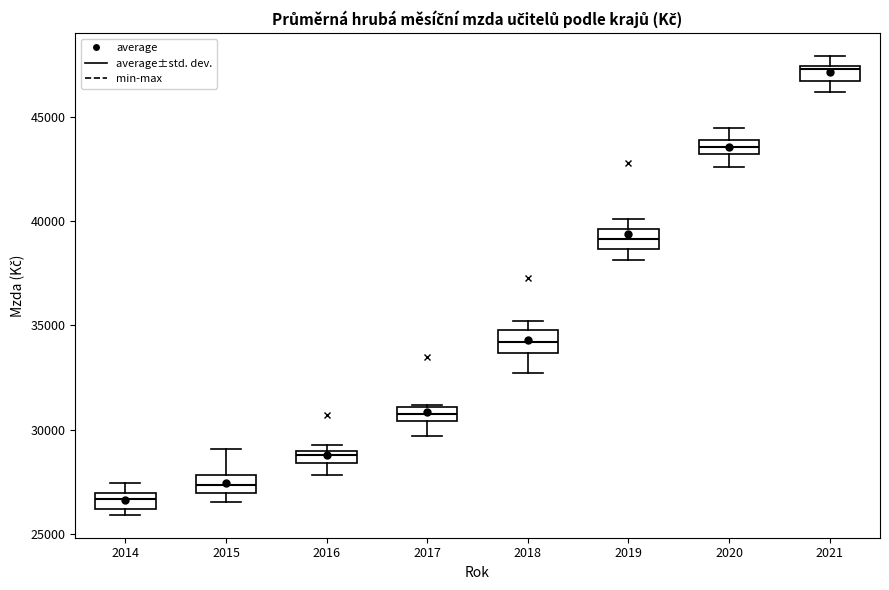

Where is the upper edge of the box at x = 2015 on the y-axis? The values are not printed on the chart, so give them approximately, as read against the axis.

28000